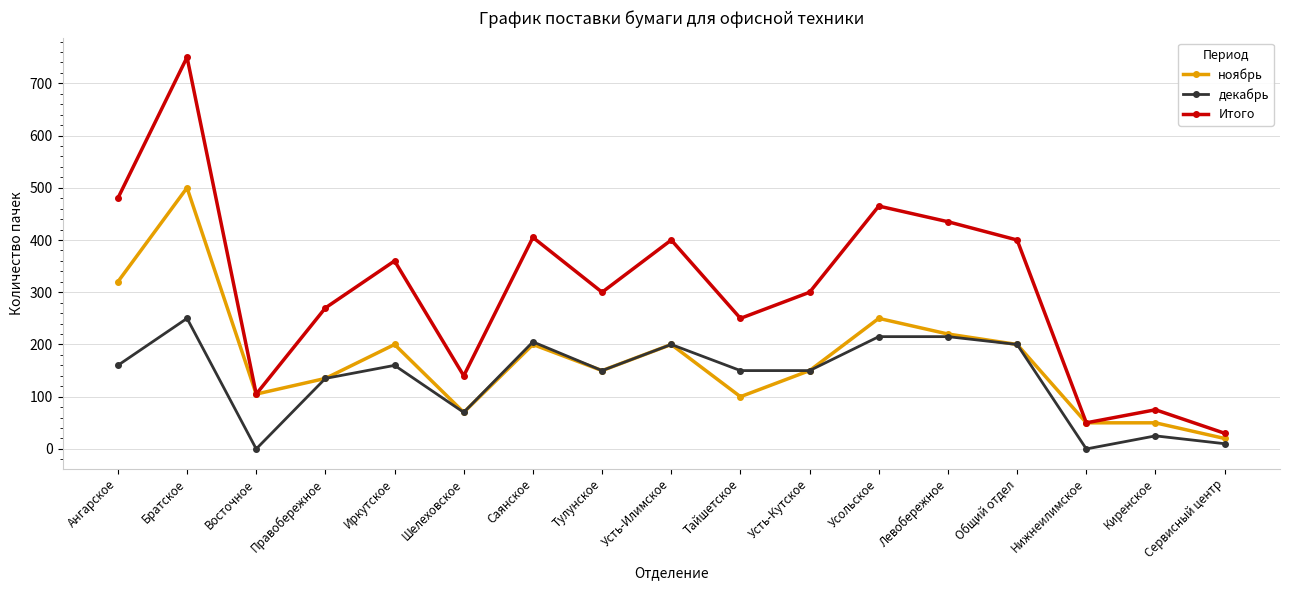

Which series has the widest spread of values?

Итого